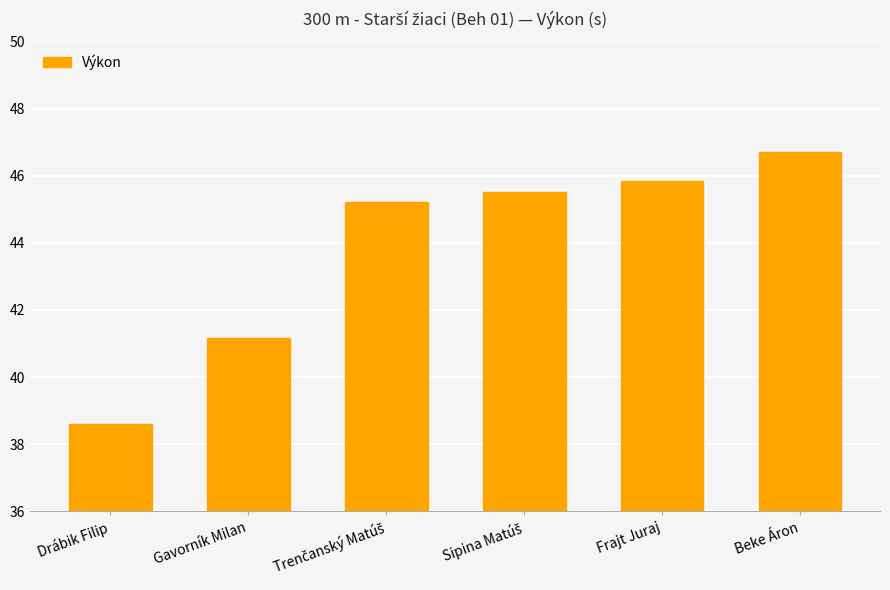

What is the difference between the maximum and minimum values?

8.1